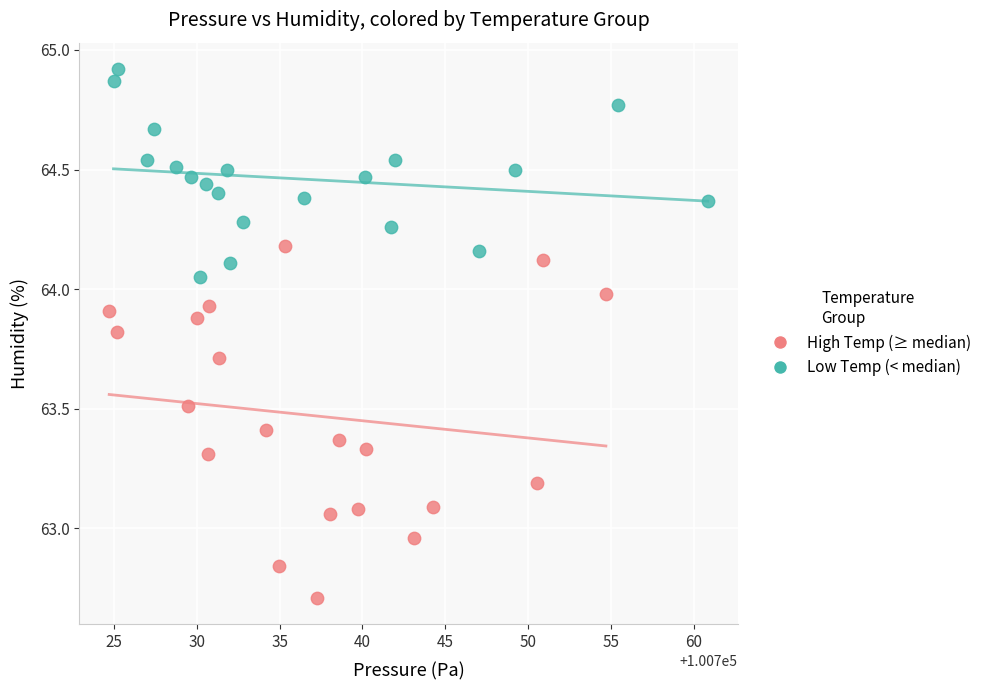

Which series reaches the minimum Y coordinate?

High Temp (≥ median)